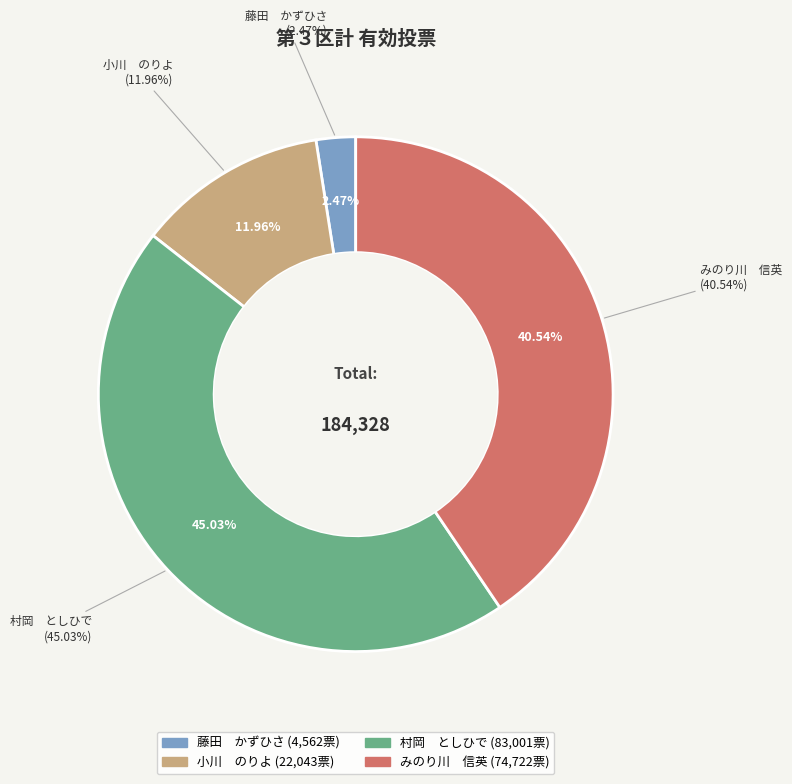

Which slice is the smallest?

藤田　かずひさ